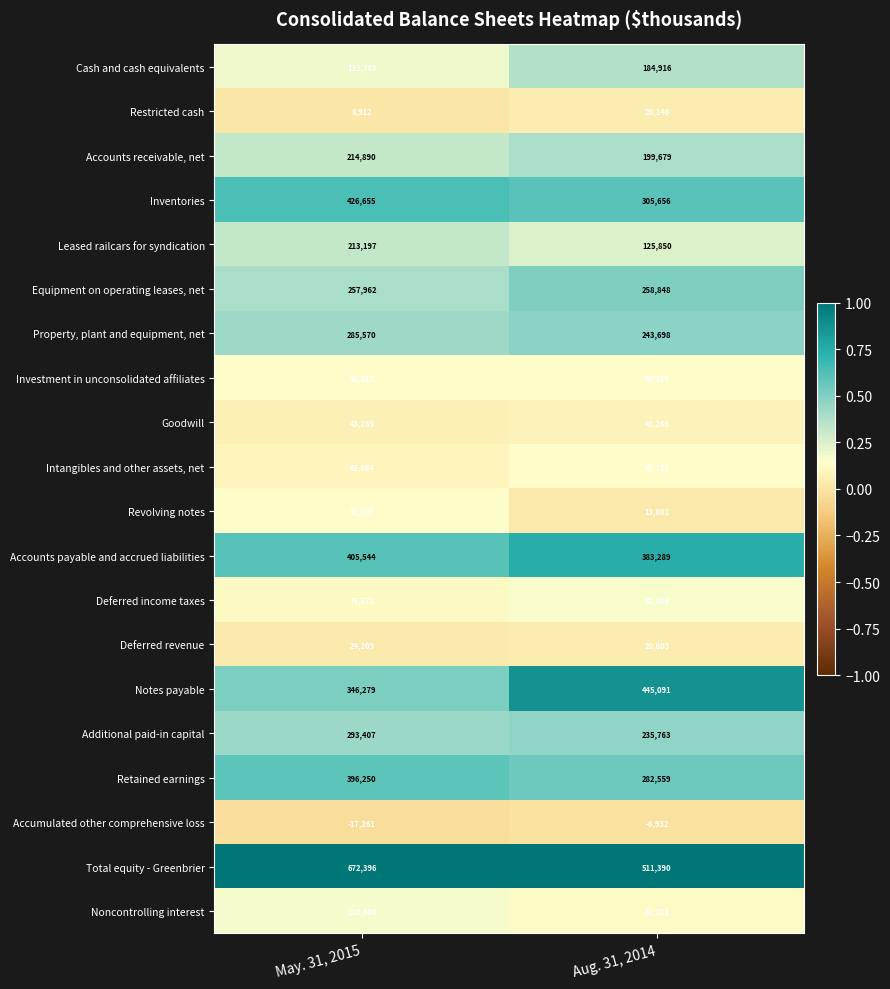

Is it true that Deferred revenue equals 20603 at Aug. 31, 2014?

True